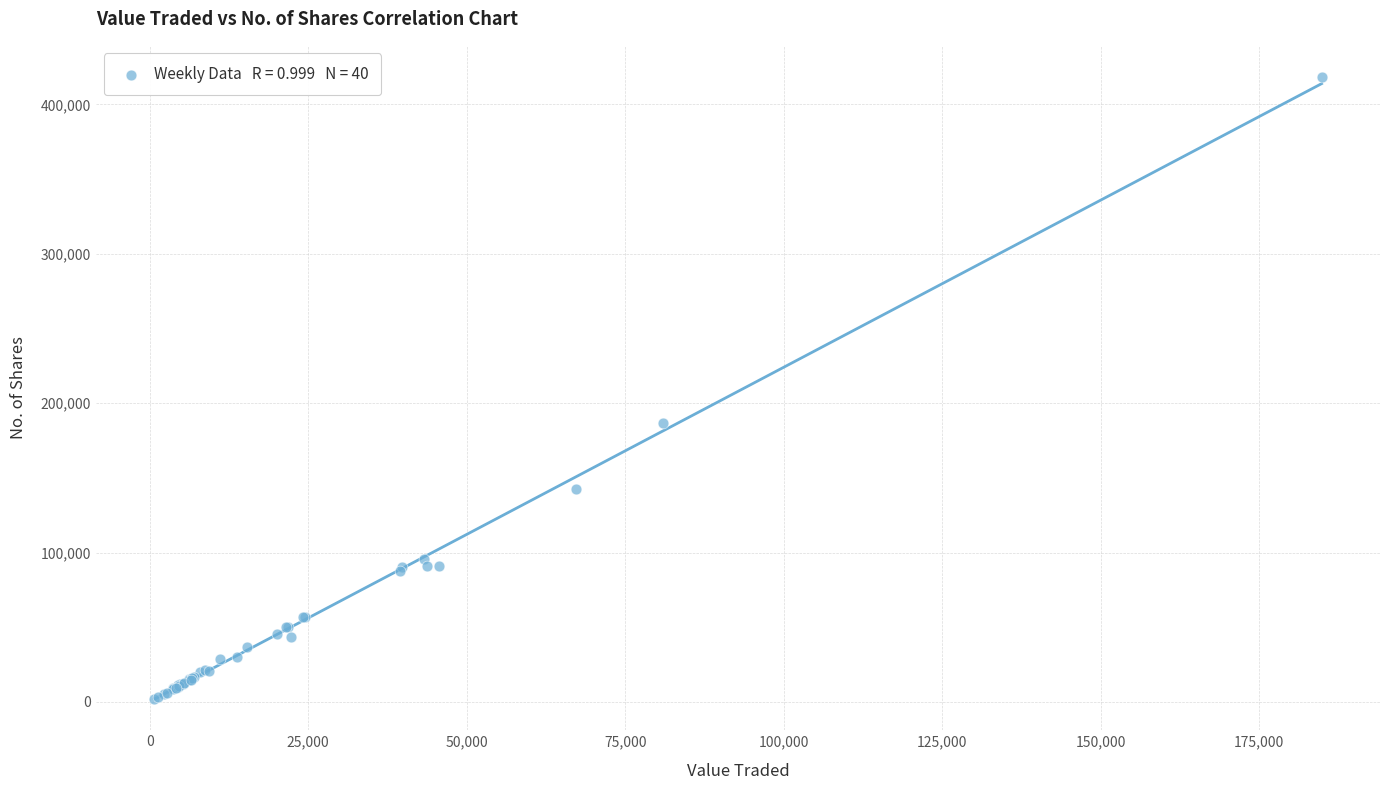

What Y value in the scatter plot is closest to 210103?

186522